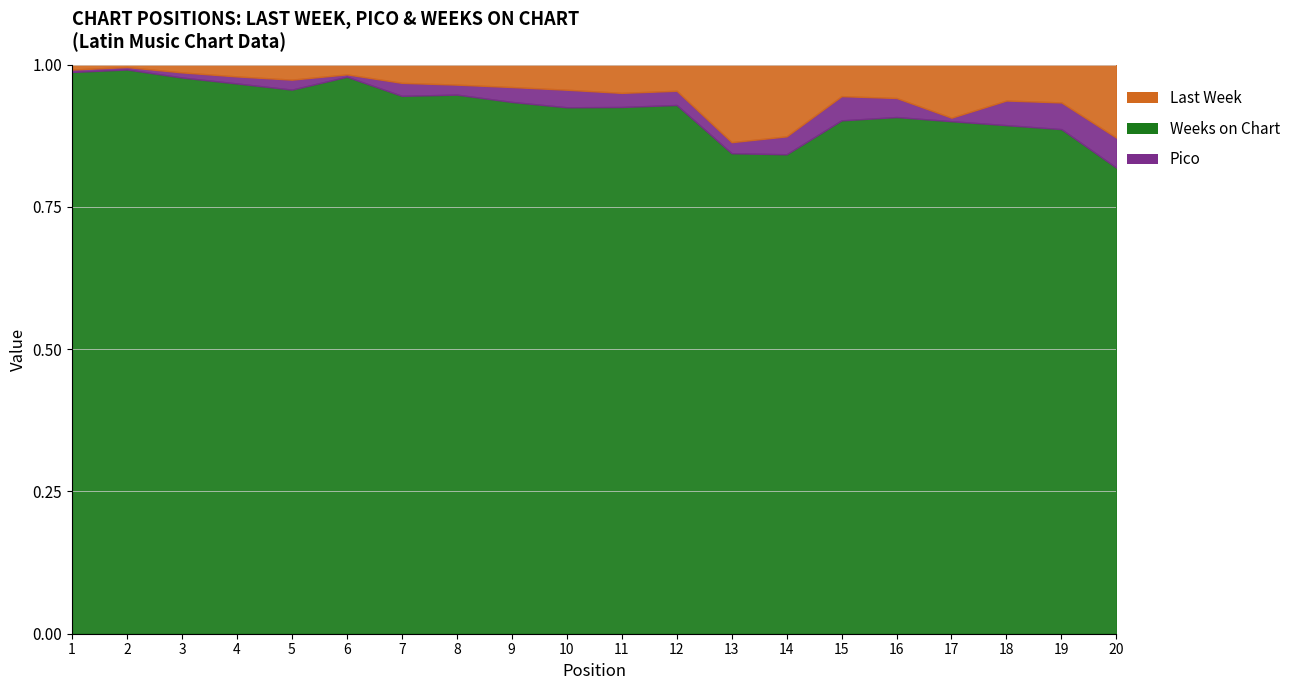

What is the maximum value for Weeks on Chart?

235